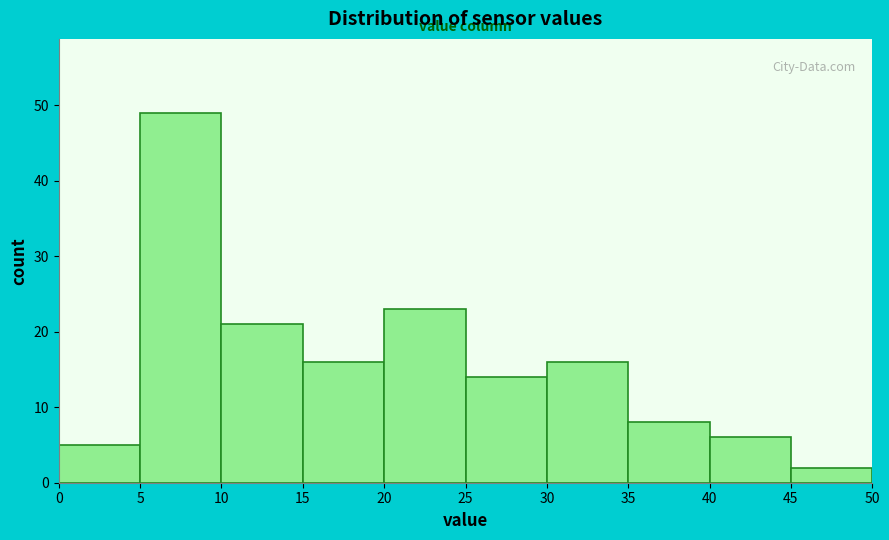

Over which range of the x-axis is the bar tallest?

5 to 10